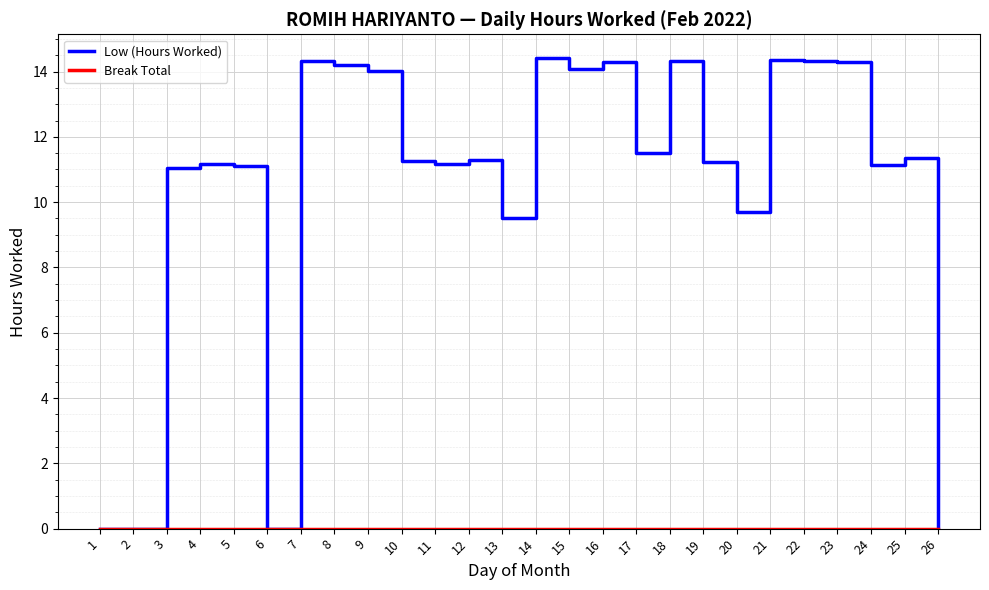

What is the maximum value shown in the chart?

14.4